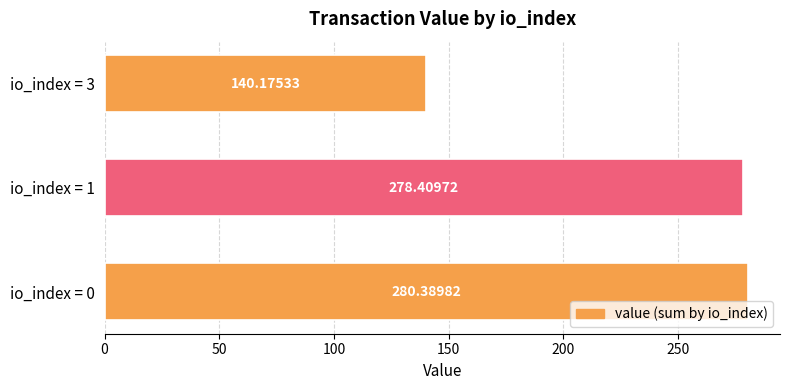

Which has a higher value, io_index = 1 or io_index = 0?

io_index = 0